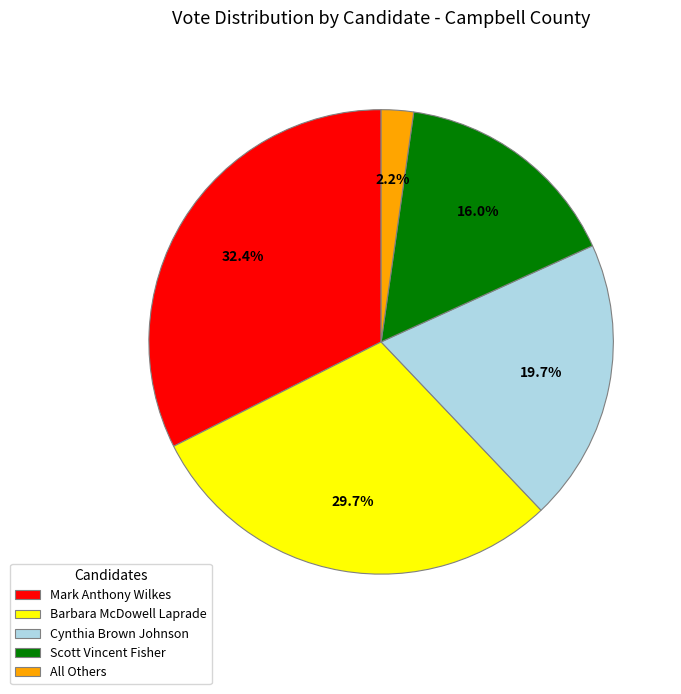

Between Cynthia Brown Johnson and Scott Vincent Fisher, which is larger?

Cynthia Brown Johnson